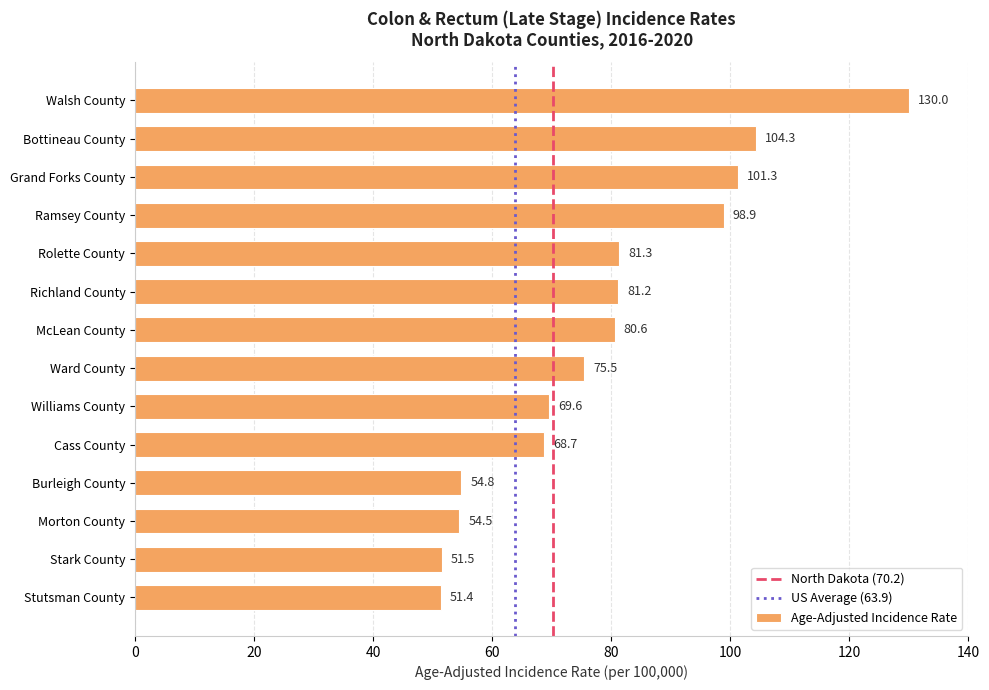

How many categories are shown in the chart?

14